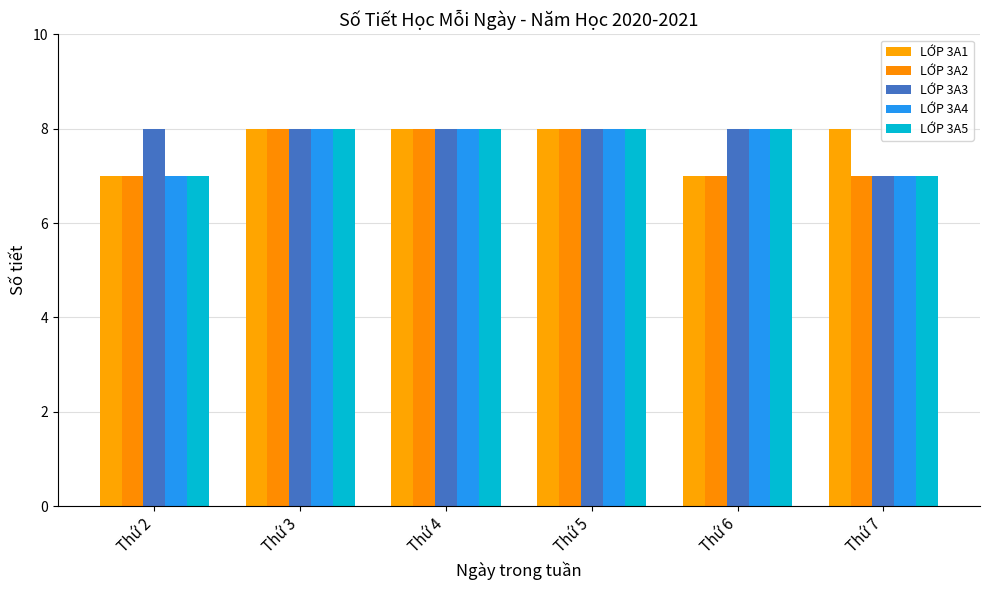

Does the chart contain stacked bars?

No